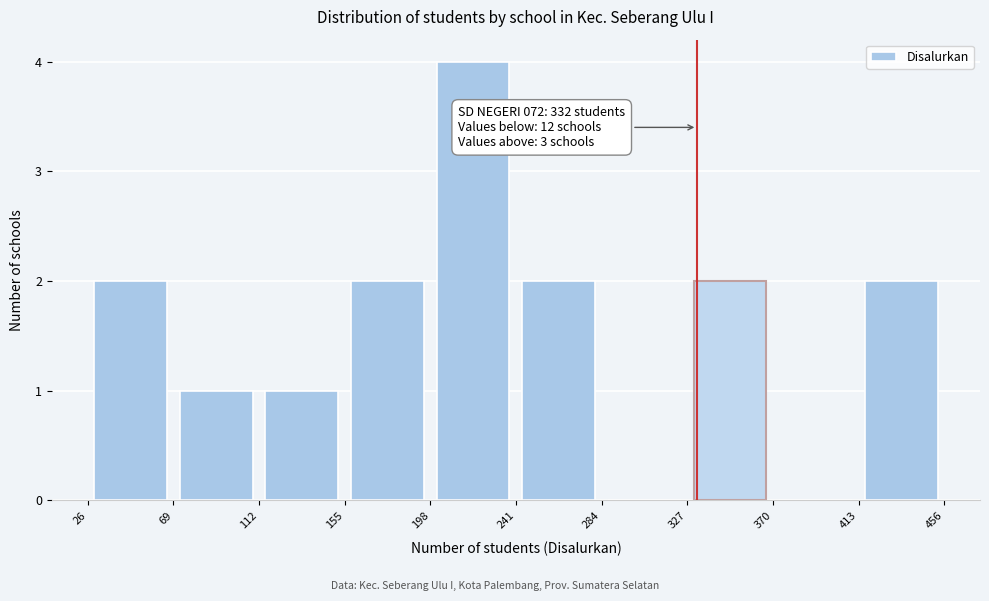

Which range on the x-axis has the tallest bar?

198 to 241